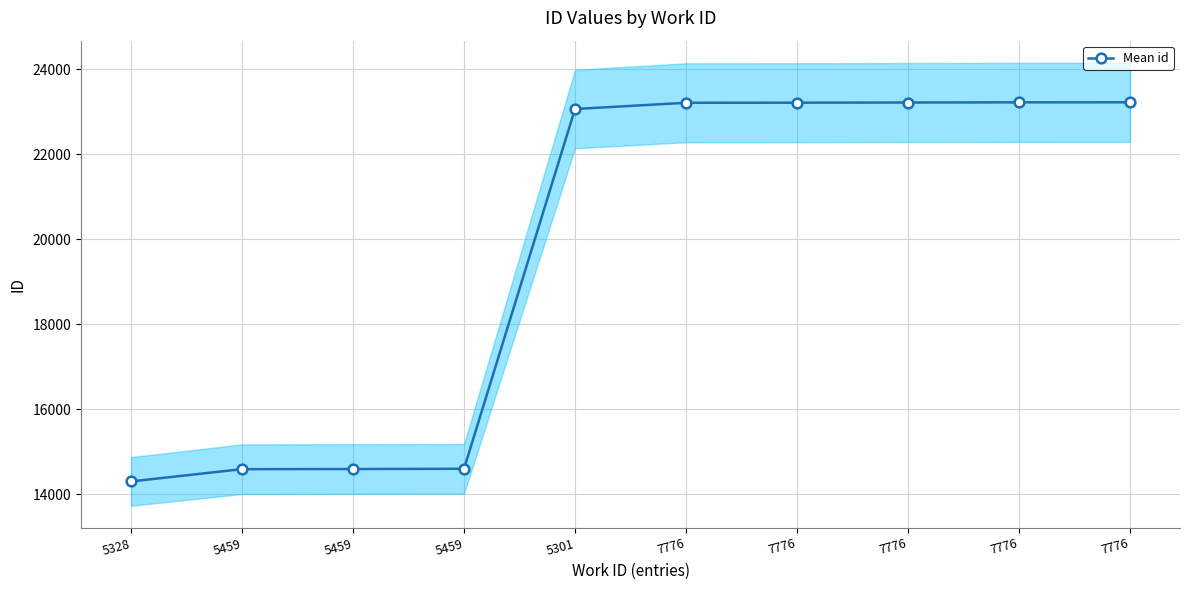

Reading left to right, transcribe all the data shown in this chart.

14302	14591	14594	14600	23061	23208	23210	23214	23218	23219